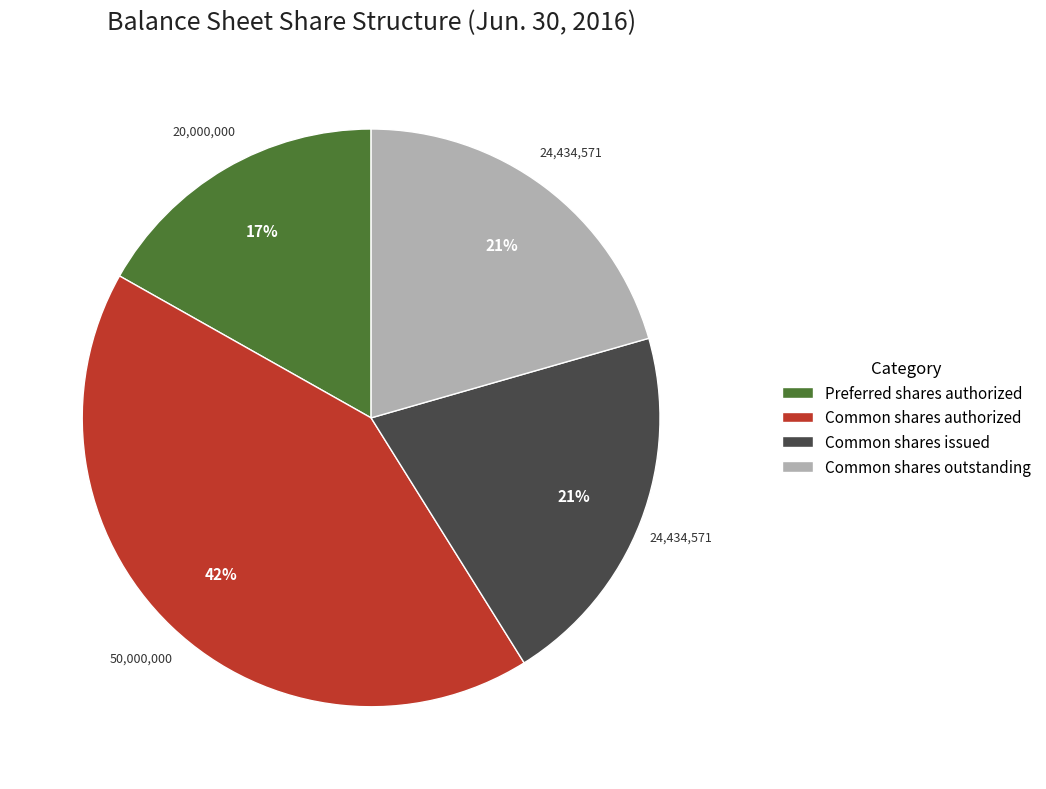

The Common shares authorized slice represents 42% of the pie. True or false?

True